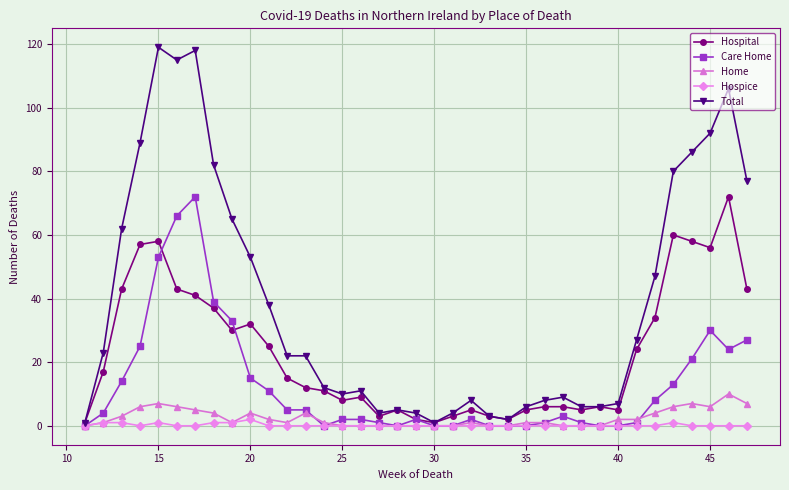

What is the sum of all Hospice values?

8